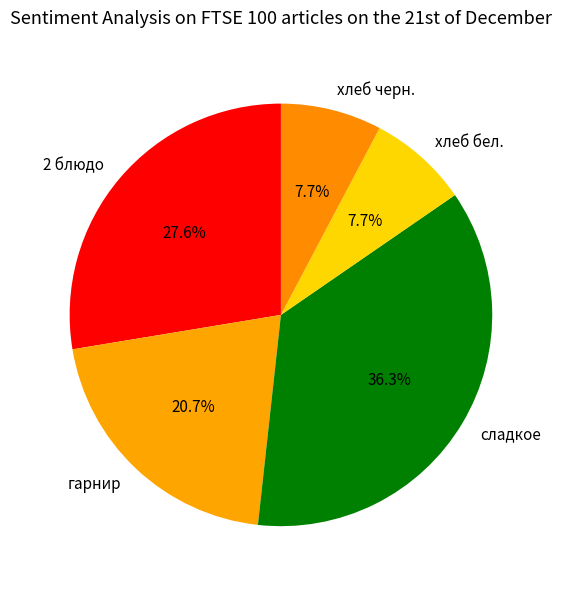

To the nearest percent, what is the difference between the 2 блюдо and гарнир slice percentages?

7%